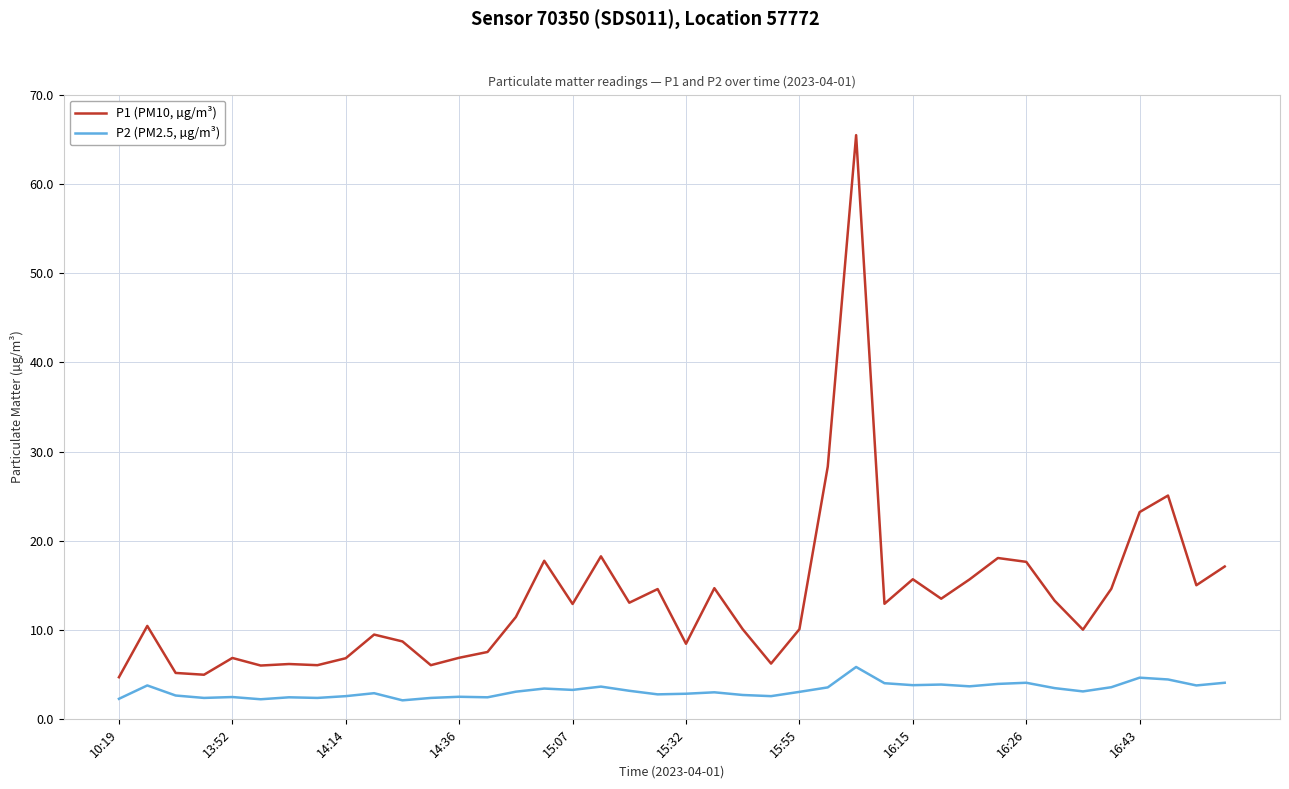

Which series has the widest spread of values?

P1 (PM10, µg/m³)